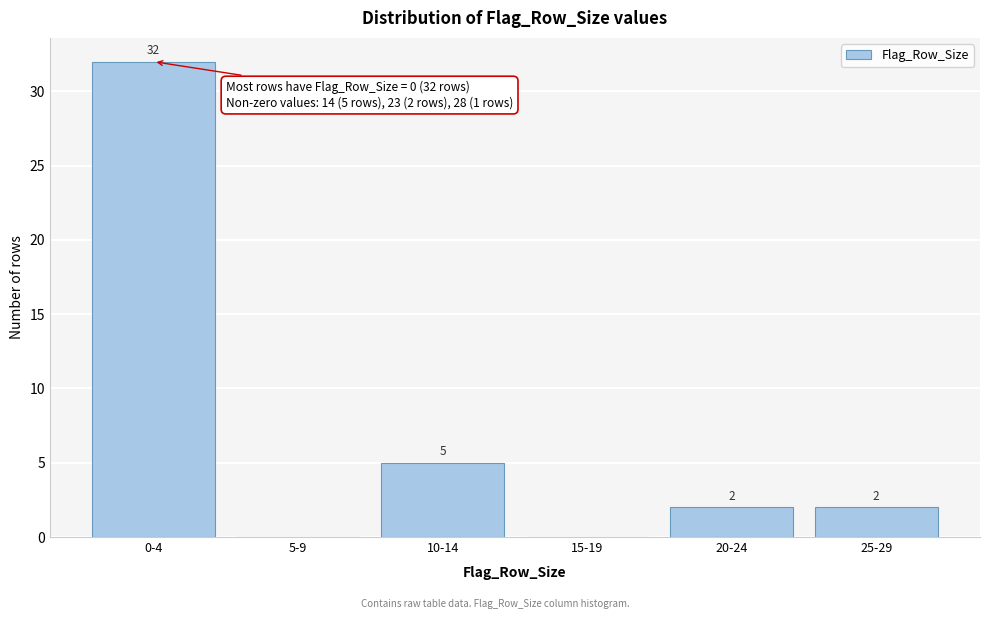

Reading left to right, extract all data points from this chart.

0-4=32	5-9=0	10-14=5	15-19=0	20-24=2	25-29=2